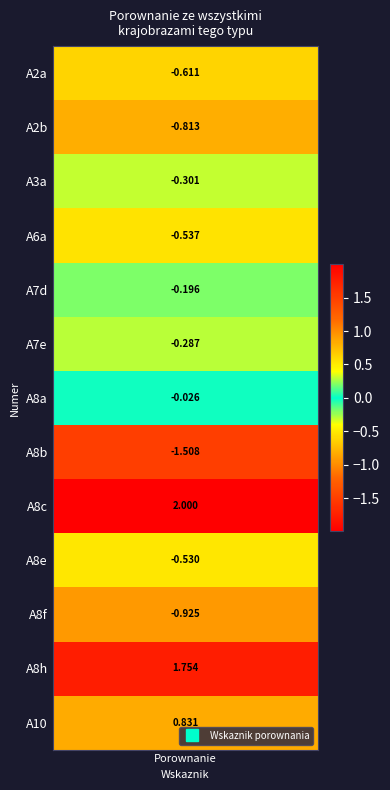

How many values are above zero?

3